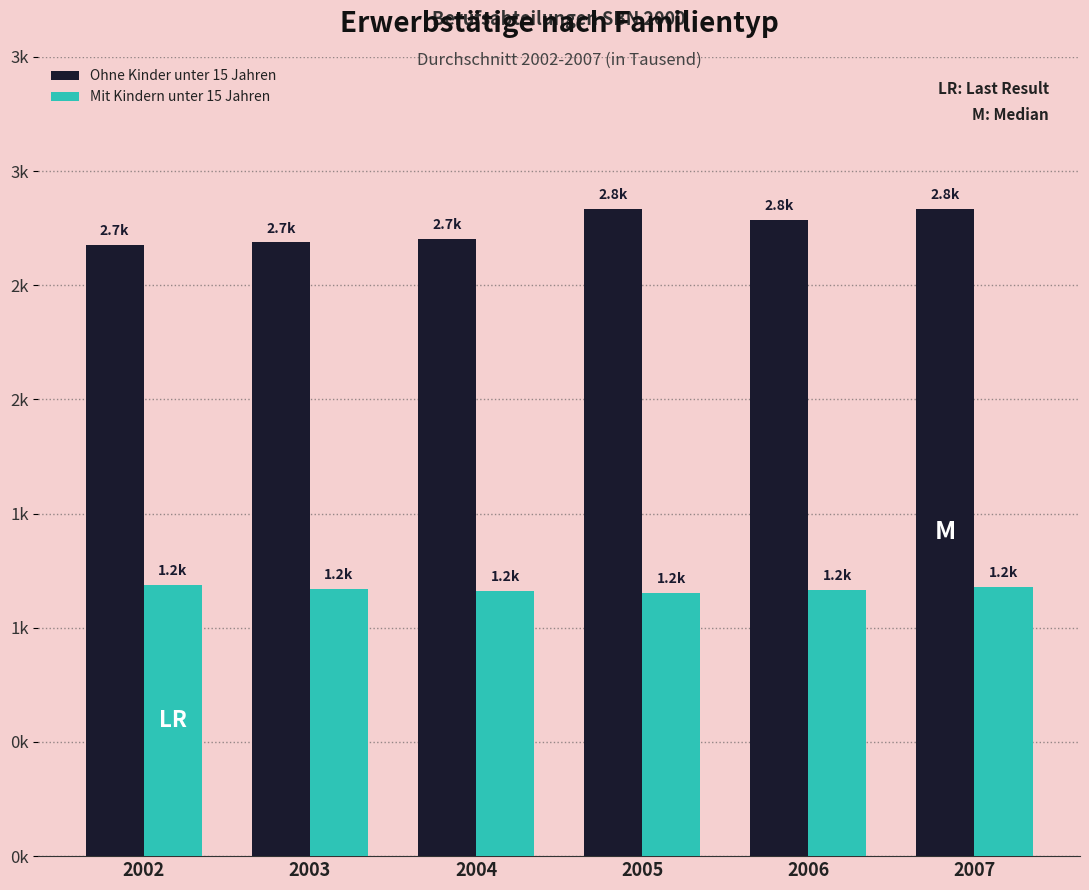

Reading left to right, extract all data points from this chart.

Ohne Kinder unter 15 Jahren: 2002=2678.8	2003=2687.6	2004=2702.4	2005=2832.9	2006=2787.1	2007=2835.4
Mit Kindern unter 15 Jahren: 2002=1186.1	2003=1169.0	2004=1162.6	2005=1154.3	2006=1166.8	2007=1180.1